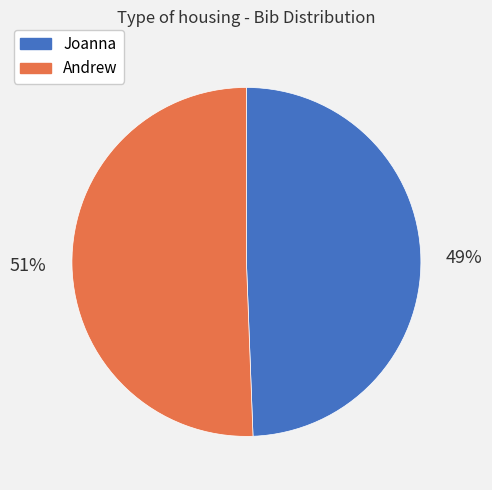

True or false: Joanna accounts for 54% of the total.

False